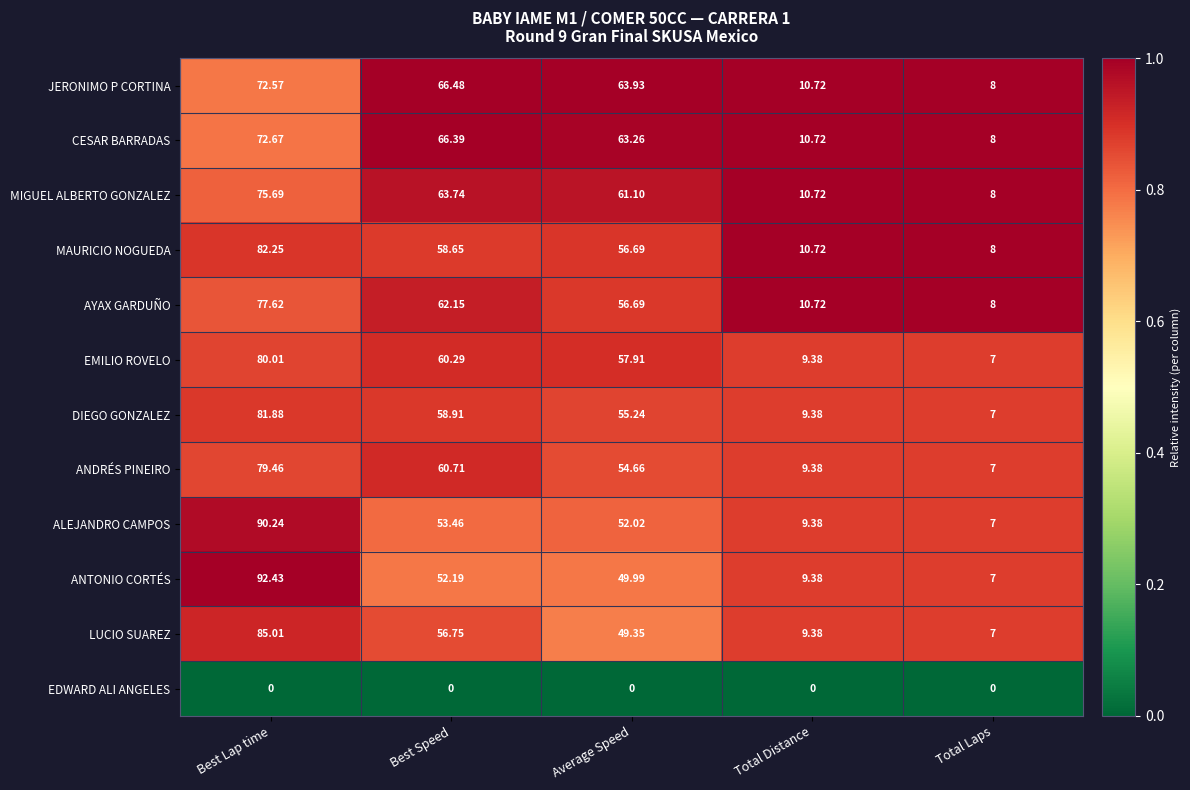

Rank the series at Best Speed from highest to lowest value.

JERONIMO P CORTINA, CESAR BARRADAS, MIGUEL ALBERTO GONZALEZ, AYAX GARDUÑO, ANDRÉS PINEIRO, EMILIO ROVELO, DIEGO GONZALEZ, MAURICIO NOGUEDA, LUCIO SUAREZ, ALEJANDRO CAMPOS, ANTONIO CORTÉS, EDWARD ALI ANGELES